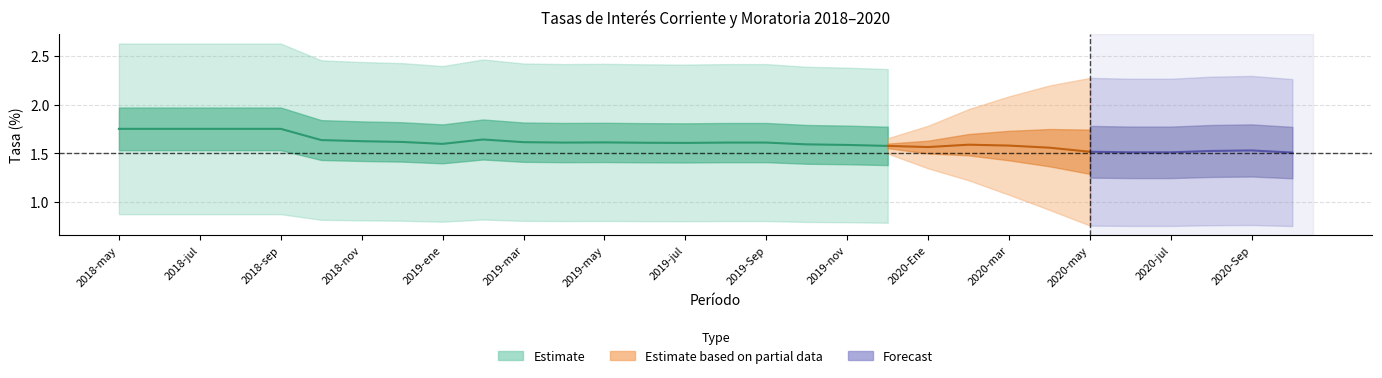

Is this an area chart (filled region under the line)?

No